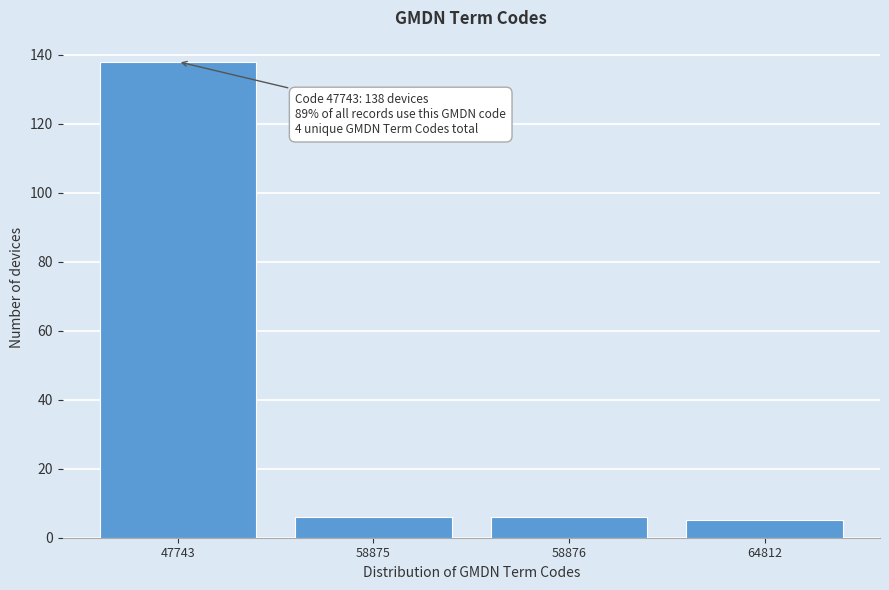

Reading left to right, transcribe all the data shown in this chart.

138	6	6	5